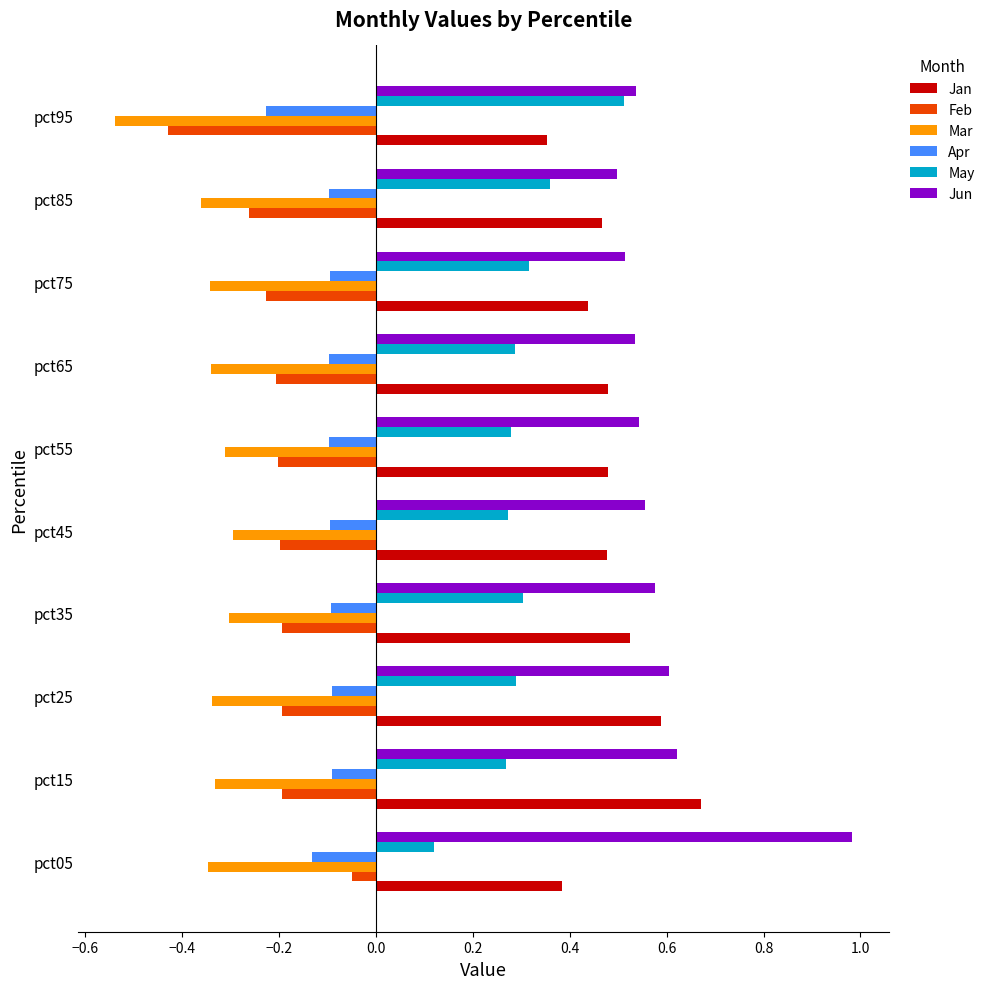

What is the sum of all May values?

3.0